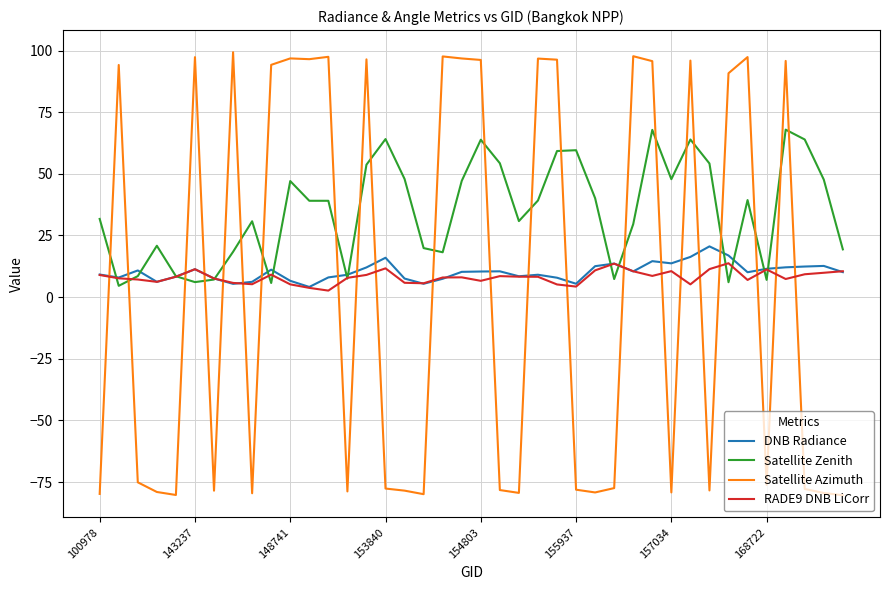

What is the greatest value displayed?

99.3